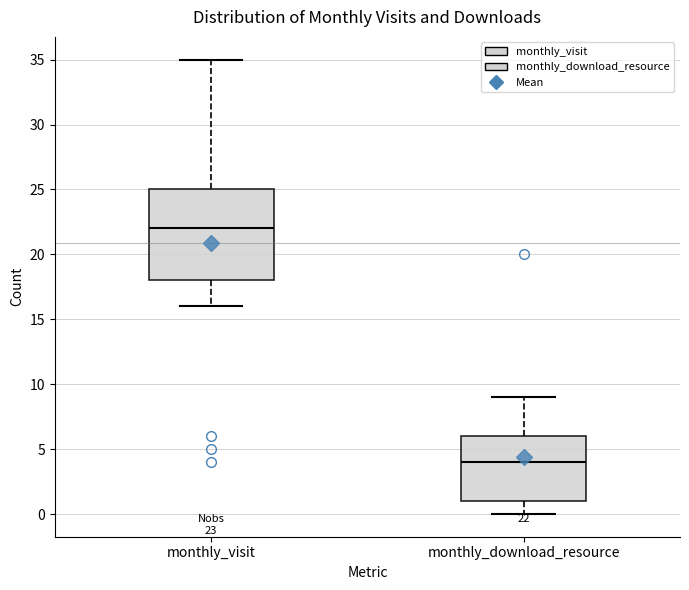

Comparing the boxes themselves (not the whiskers), which one is the tallest?

monthly_visit